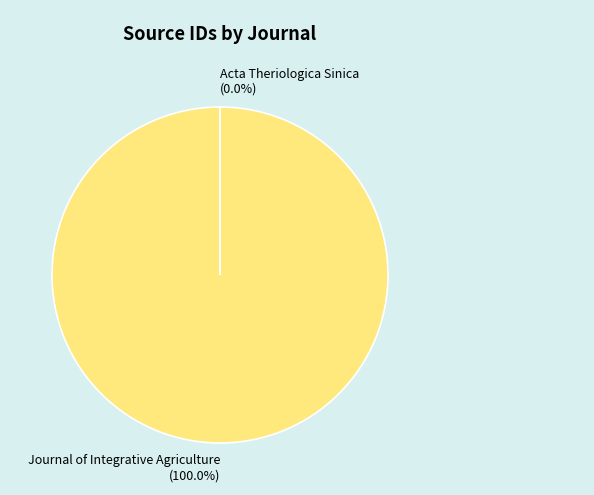

What is the largest slice in the pie chart?

Journal of Integrative Agriculture